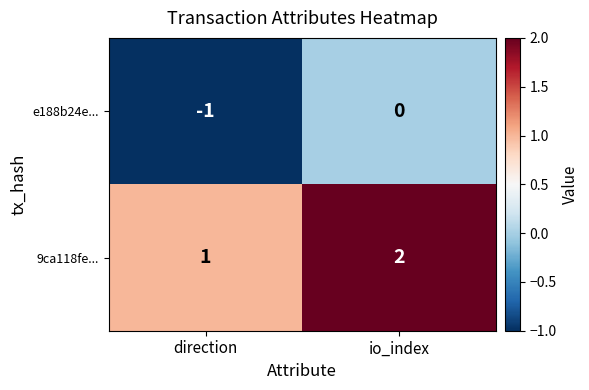

Which label corresponds to the smallest value in the chart?

direction